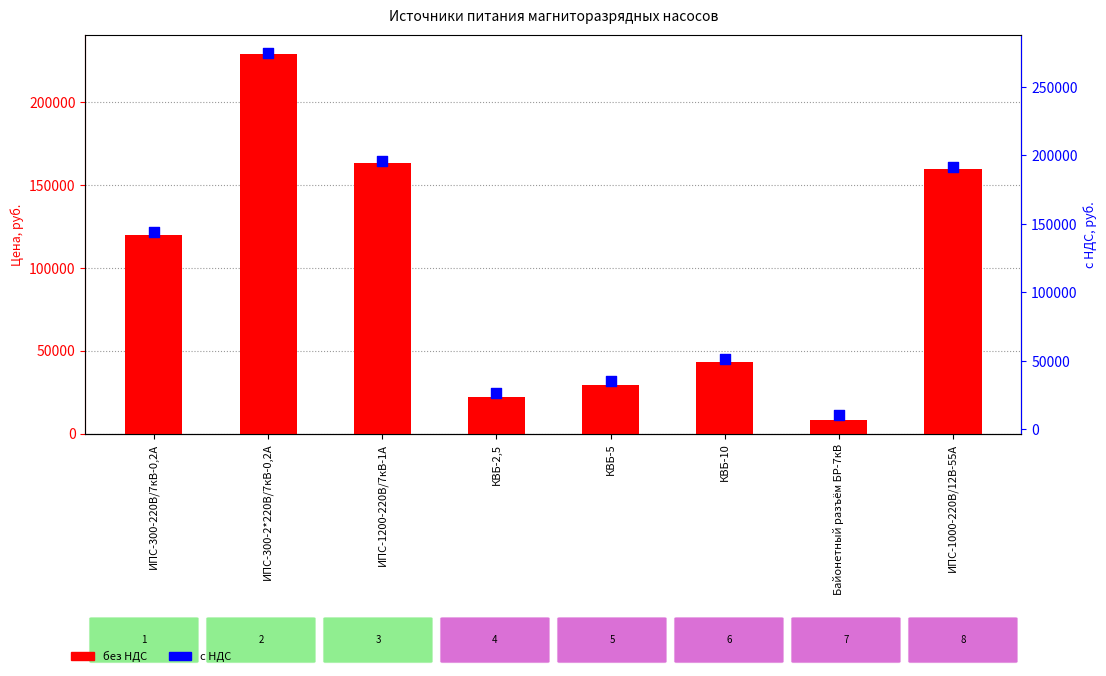

Is the value of с НДС at ИПС-1000-220В/12В-55А greater than the value of без НДС at ИПС-300-220В/7кВ-0,2А?

Yes